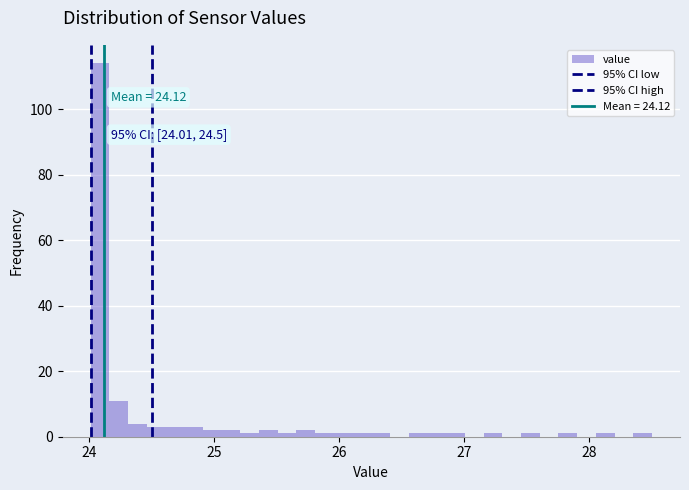

Around what value on the x-axis is the tallest bar? Give the approximate position of its centre, as read against the axis.

24.1